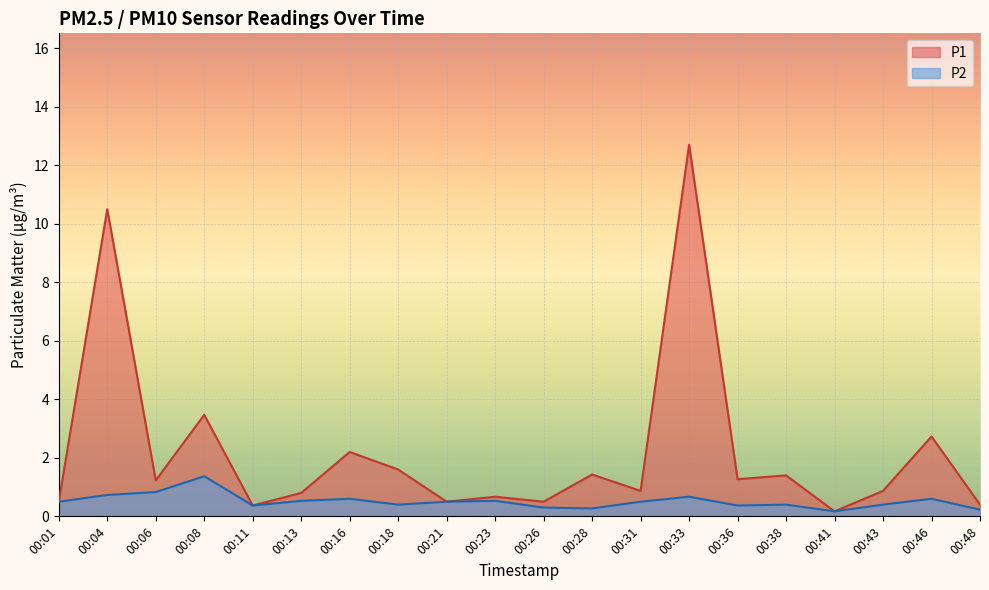

True or false: P1 and P2 intersect in this chart.

False